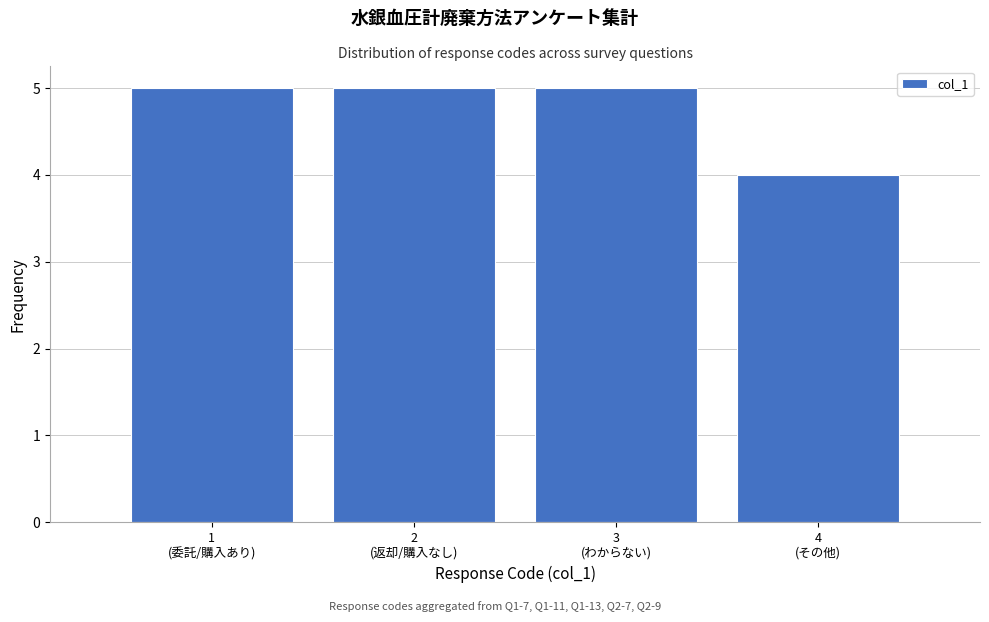

Reading left to right, list all the values displayed in this chart.

5	5	5	4